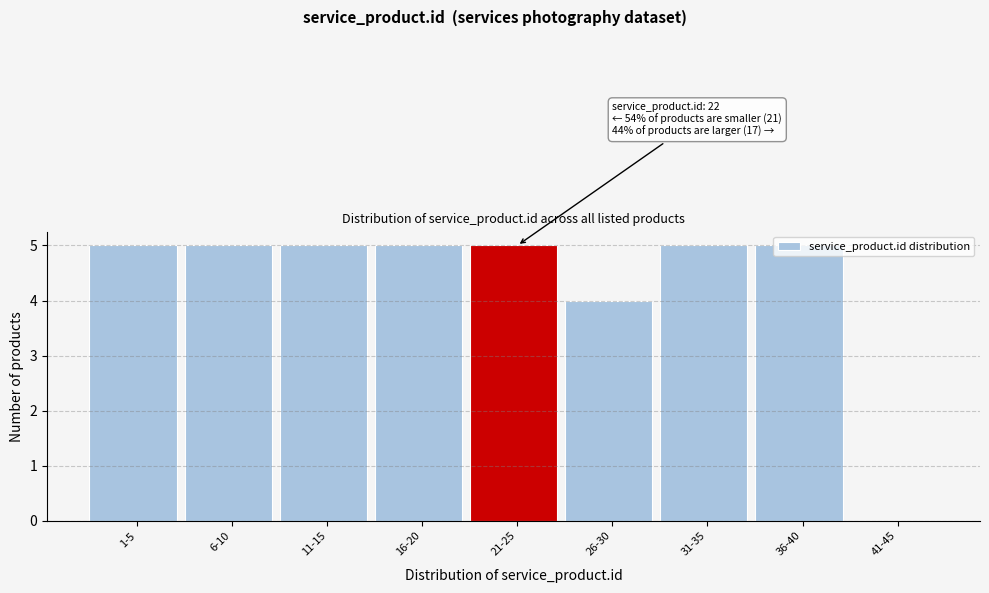

Approximately how many times larger is the value at 11-15 compared to 1-5?

1.0